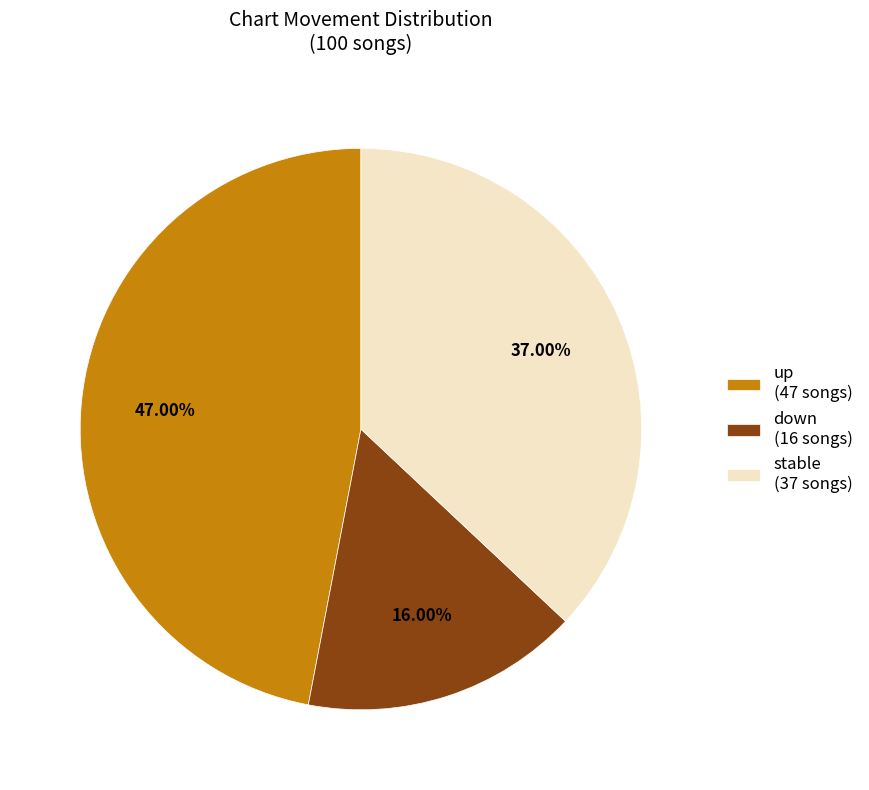

Is the sum of stable (37 songs) and down (16 songs) greater than half?

Yes